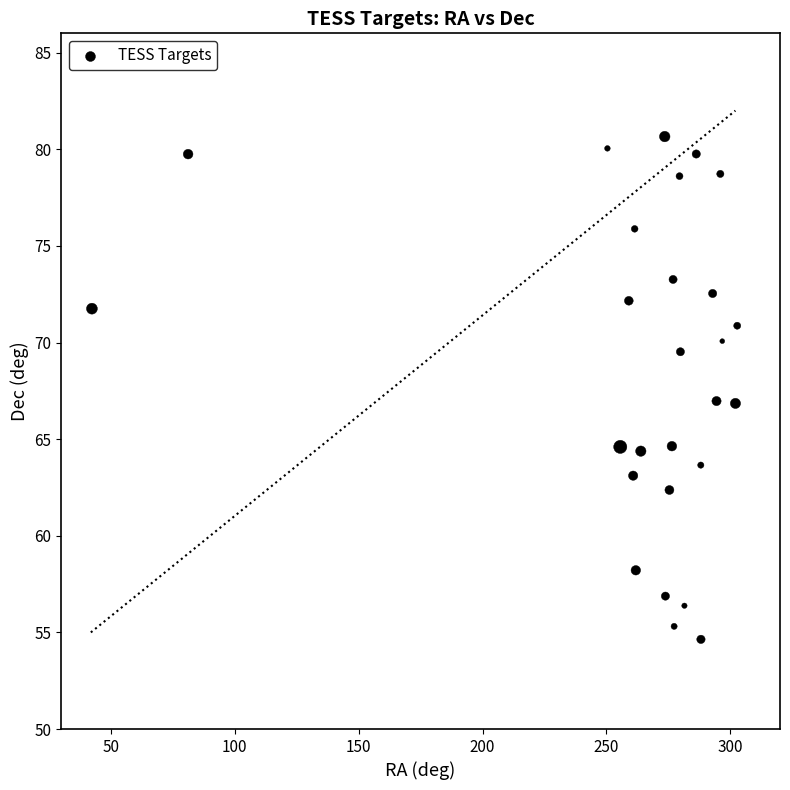

What is the range of X values (max minus min)?

260.3